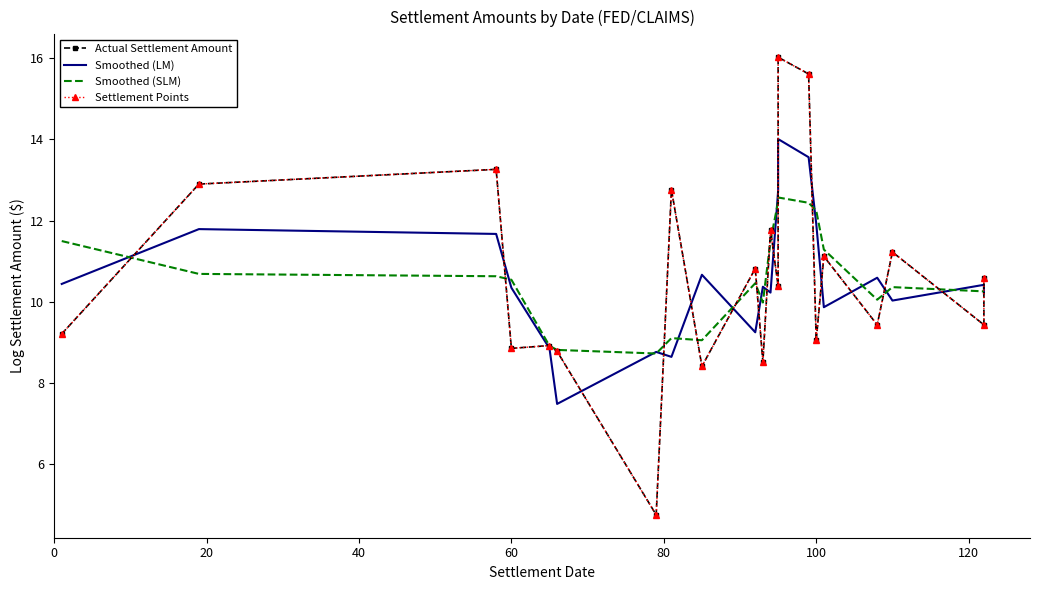

Reading left to right, transcribe all the data shown in this chart.

Actual Settlement Amount: 9.2	12.9	13.3	8.9	8.9	8.8	4.8	12.8	8.4	10.8	8.5	11.8	10.4	16.0	15.6	9.0	11.1	9.4	11.2	9.4	10.6
Smoothed (LM): 10.4	11.8	11.7	10.3	8.9	7.5	8.8	8.6	10.7	9.2	10.4	10.2	12.7	14.0	13.6	11.9	9.9	10.6	10.0	10.4	10.2
Smoothed (SLM): 11.5	10.7	10.6	10.5	8.9	8.8	8.7	9.1	9.1	10.5	10.0	11.5	12.5	12.6	12.4	12.2	11.3	10.1	10.4	10.3	10.3
Settlement Points: 9.2	12.9	13.3	8.9	8.9	8.8	4.8	12.8	8.4	10.8	8.5	11.8	10.4	16.0	15.6	9.0	11.1	9.4	11.2	9.4	10.6